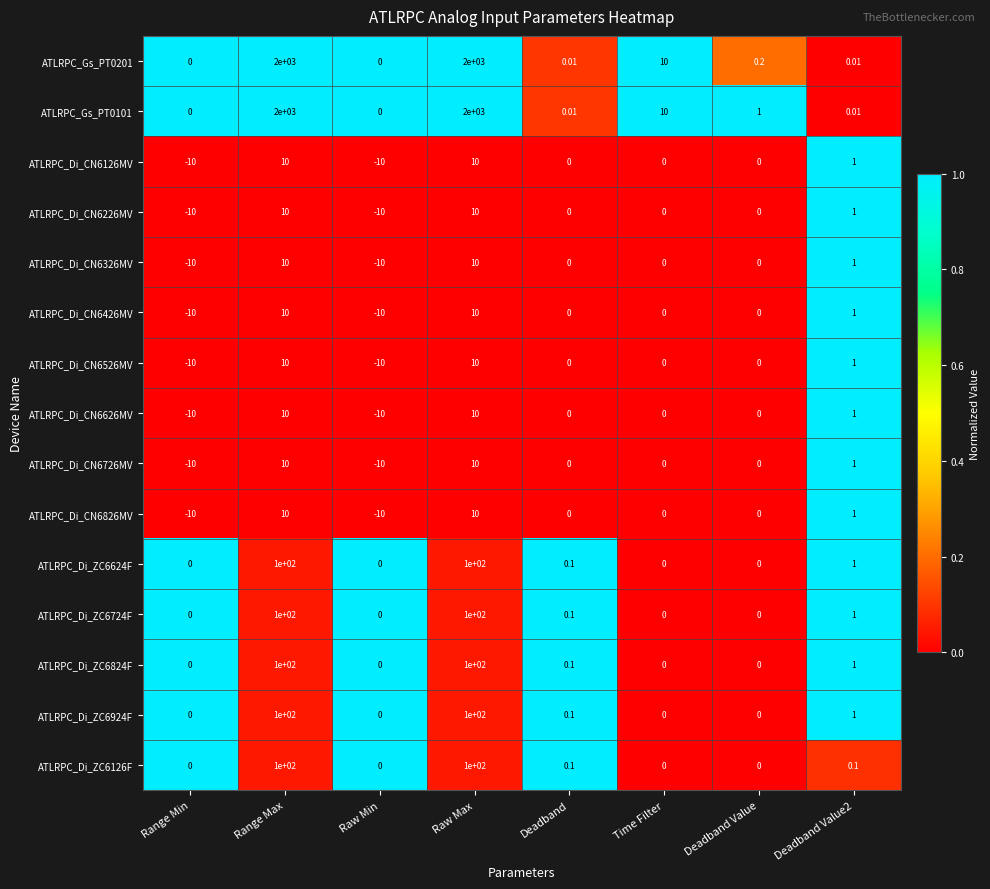

Which series has the largest total across all categories?

ATLRPC_Gs_PT0101